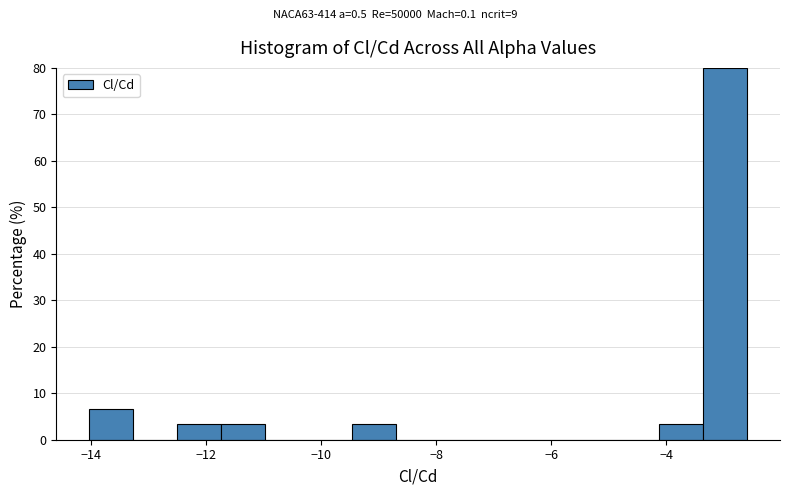

Read against the x-axis, roughly where is the centre of the tallest bar?

-3.0